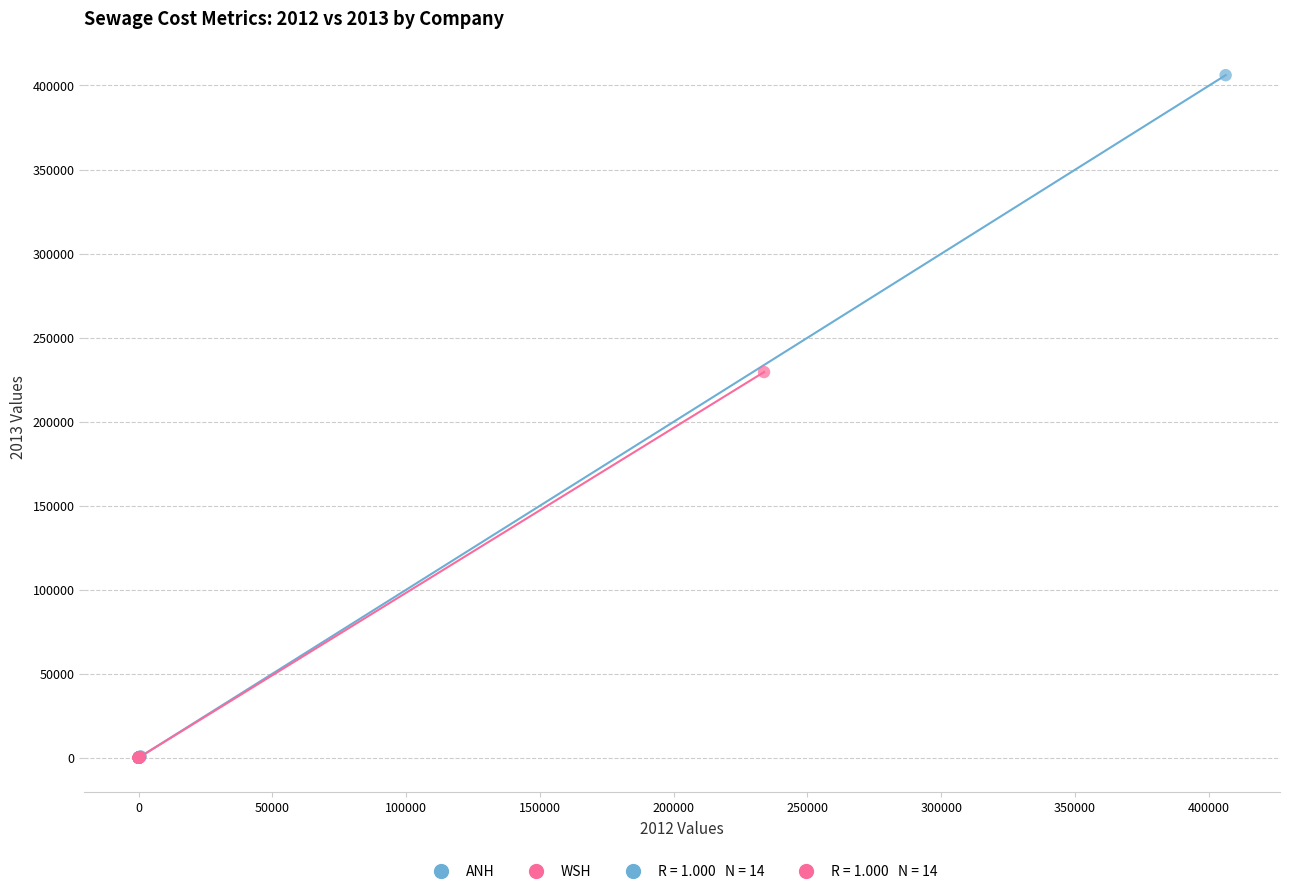

Which series has the largest Y range (max minus min)?

ANH